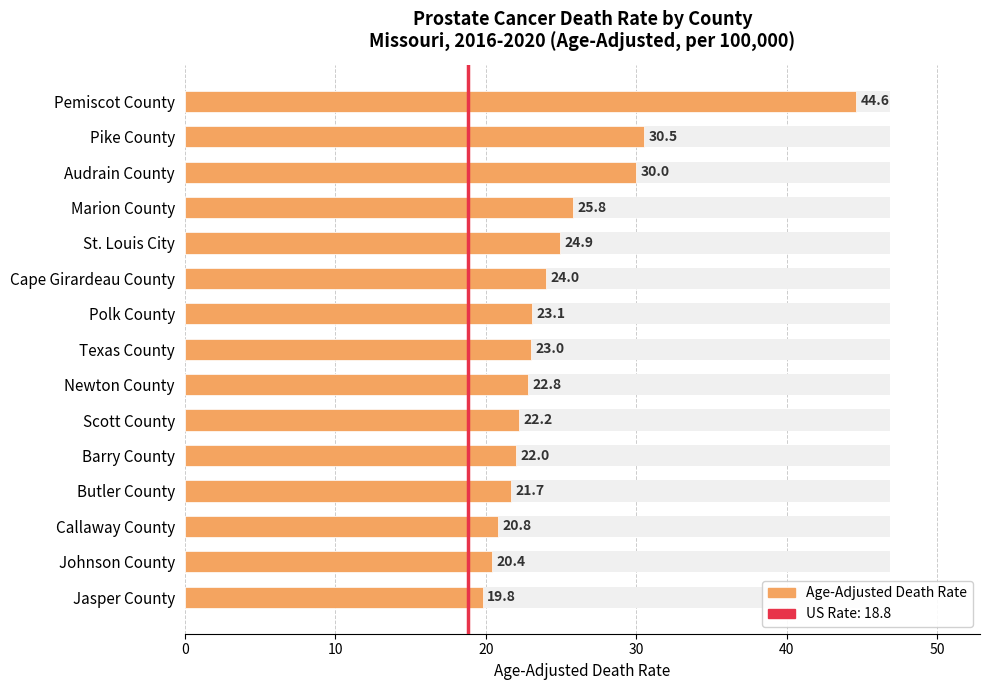

What is the change in value from St. Louis City to Texas County?

-1.9